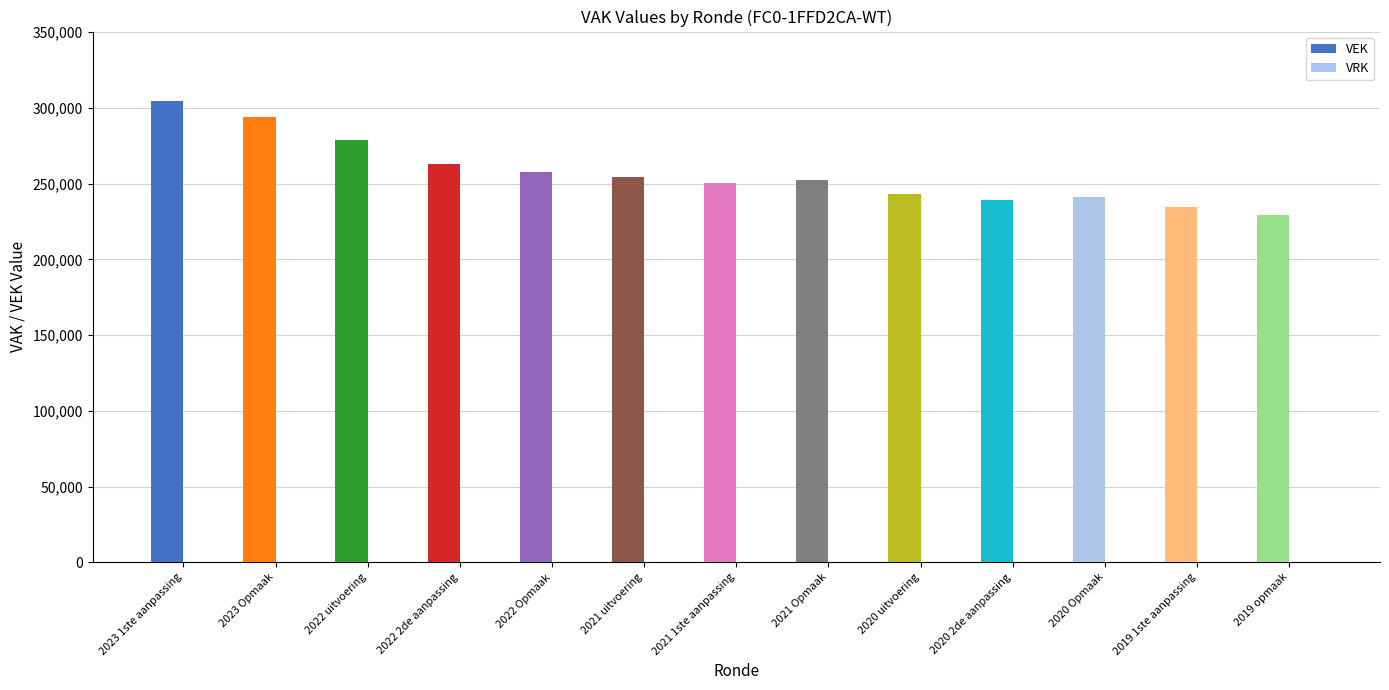

What is the label of the 8th bar from the right?

2021 uitvoering